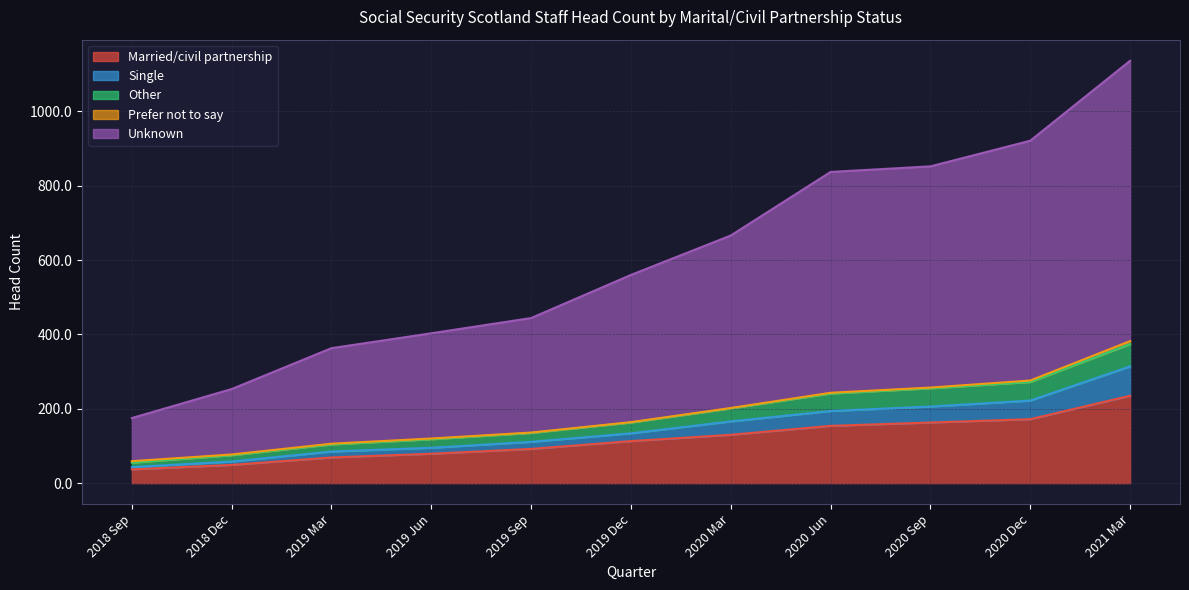

What is the lowest value of the Married/civil partnership series?

37